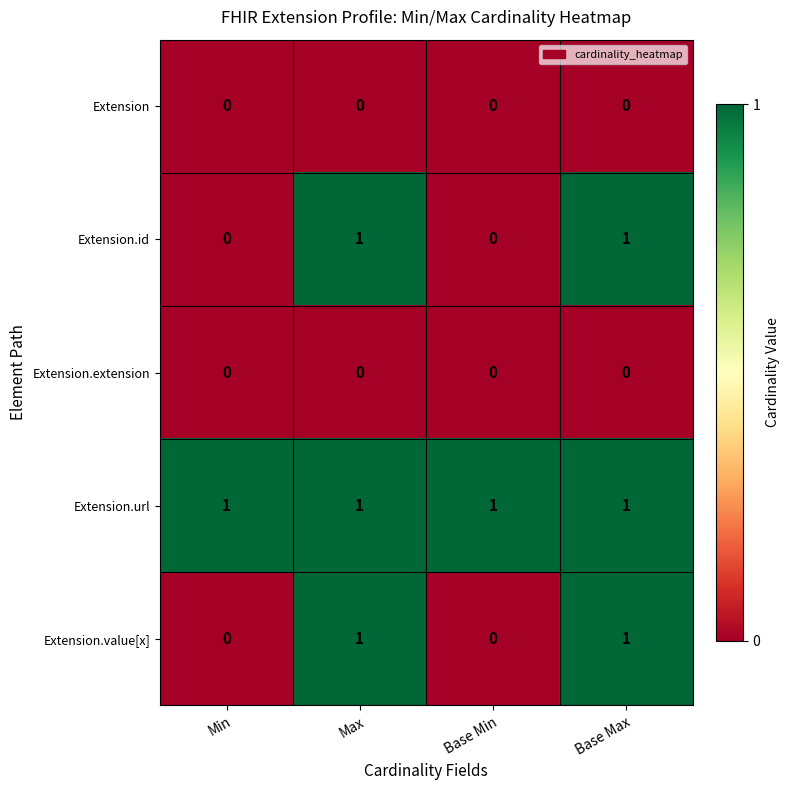

True or false: Extension.id has a value of 0 at Min.

True